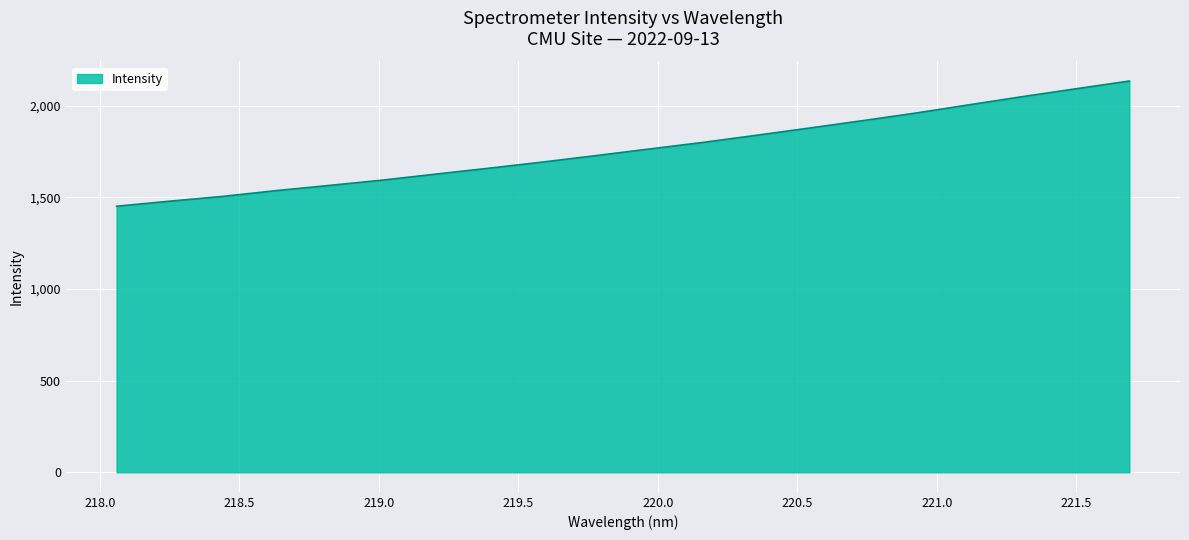

What is the greatest value displayed?

2135.6